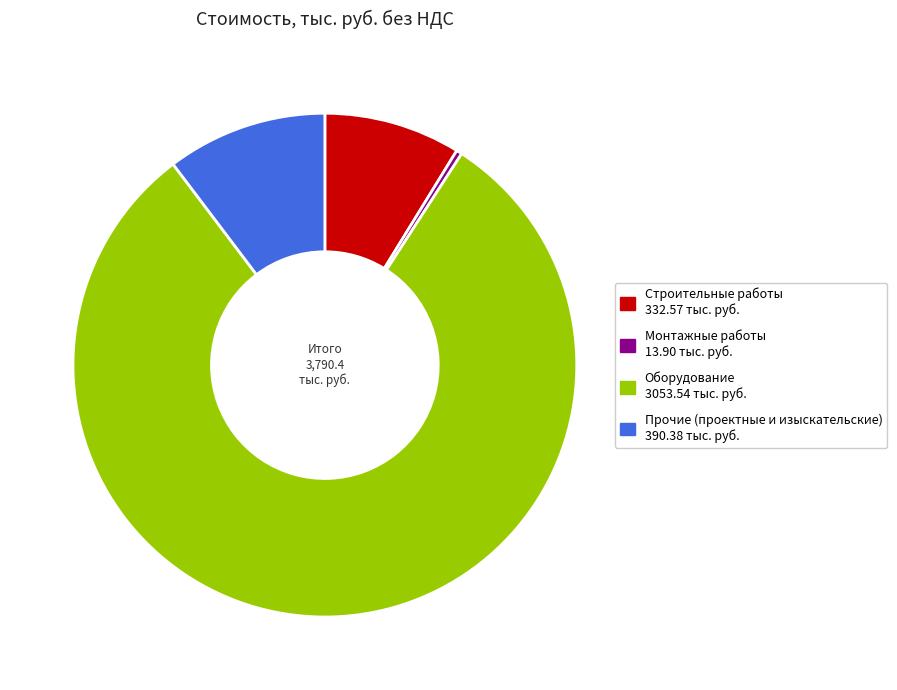

Is the sum of Монтажные работы and Оборудование greater than half?

Yes